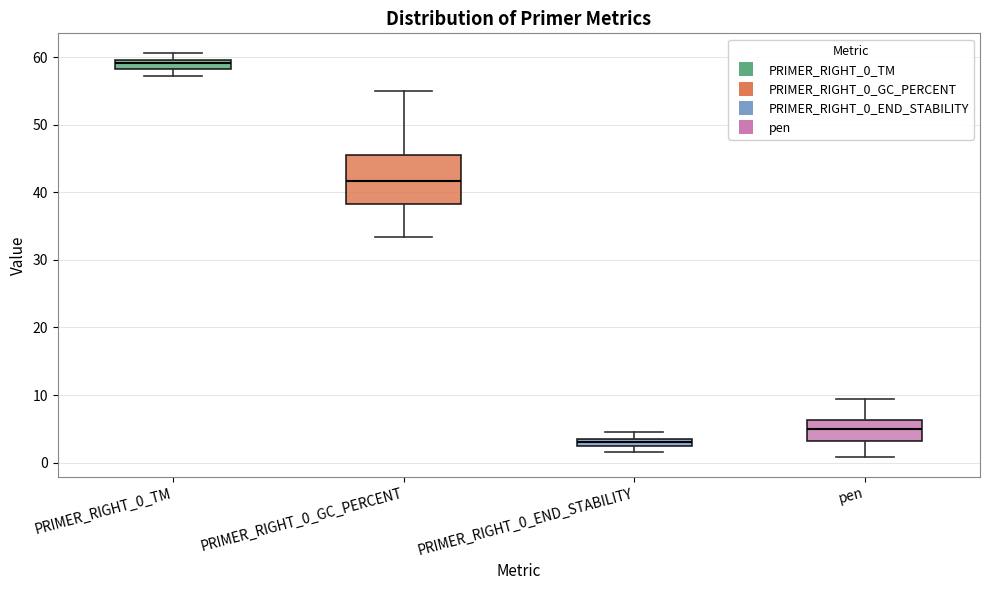

Which box's median line is the highest?

PRIMER_RIGHT_0_TM